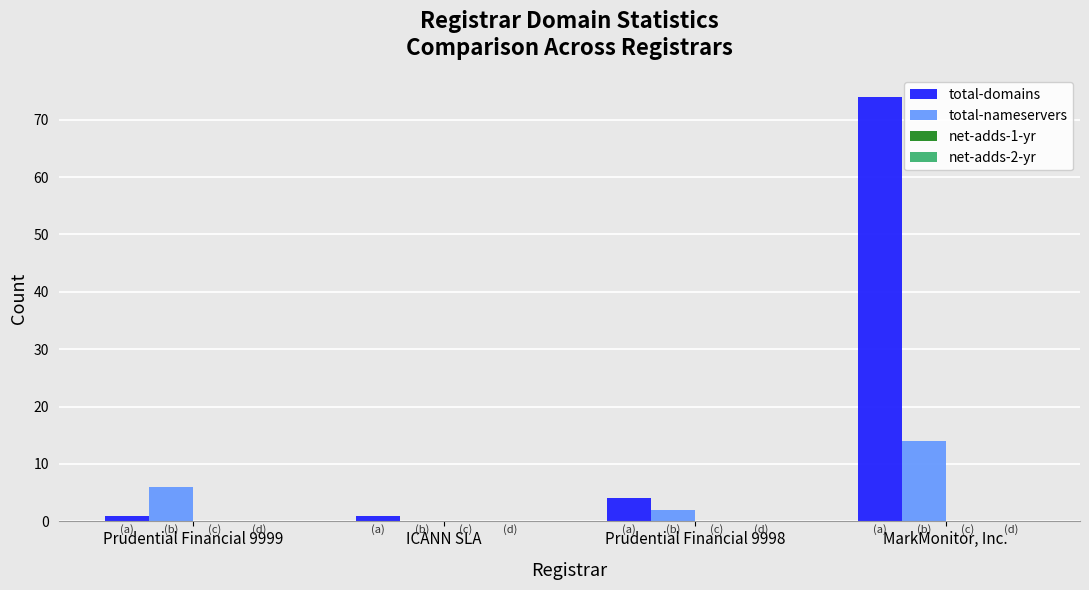

Are the bars horizontal?

No